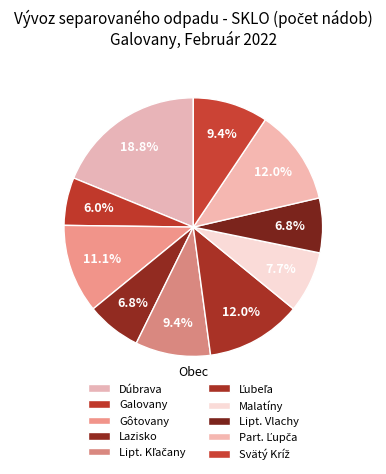

Does Malatíny represent more than half of the total?

No